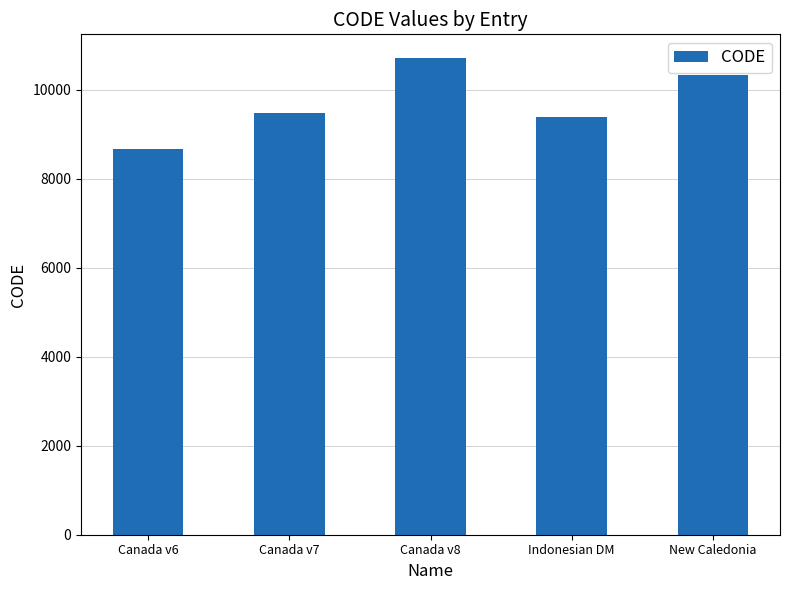

List the labels in order of value, smallest first.

Canada v6, Indonesian DM, Canada v7, New Caledonia, Canada v8